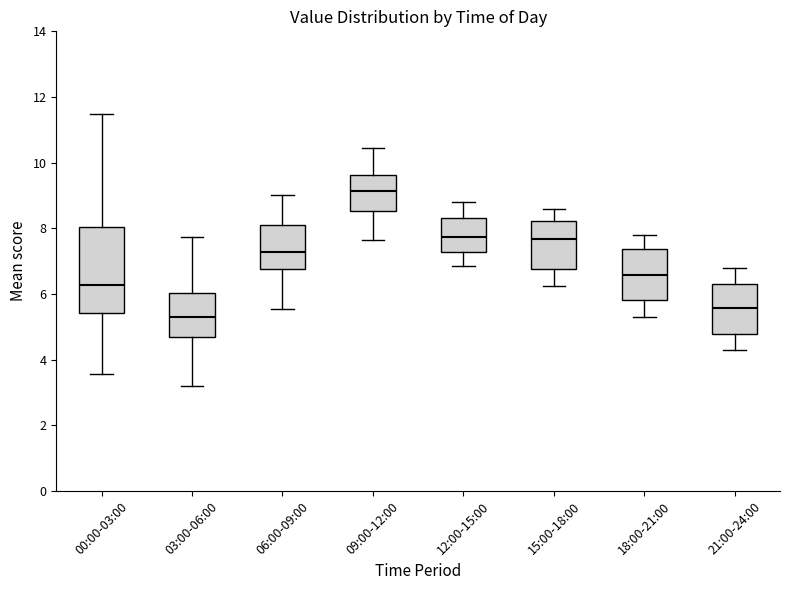

Where is the upper edge of the box for 00:00-03:00 on the y-axis? The values are not printed on the chart, so give them approximately, as read against the axis.

8.0